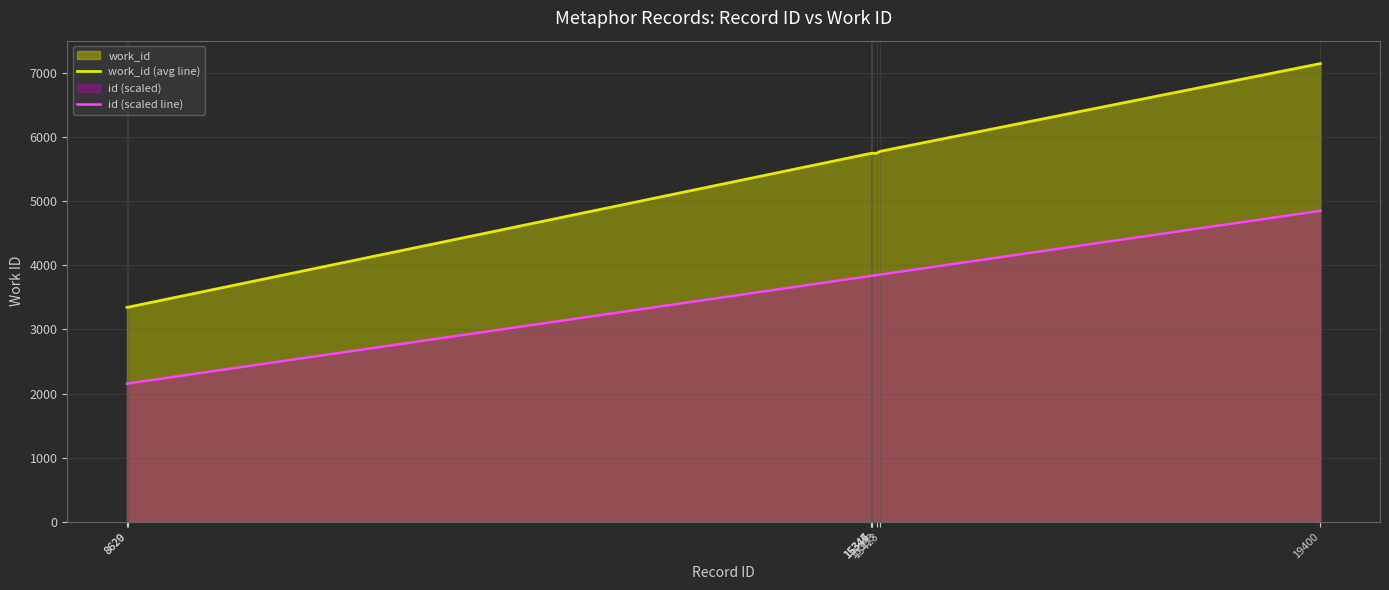

At which category does the chart reach its peak across all series?

19400